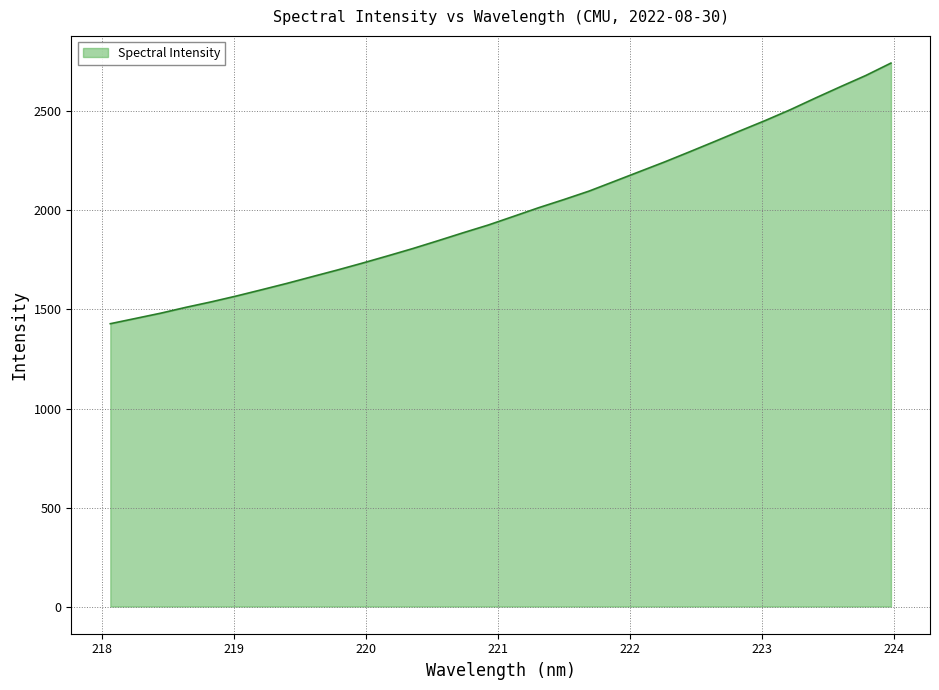

What is the greatest value displayed?

2744.3